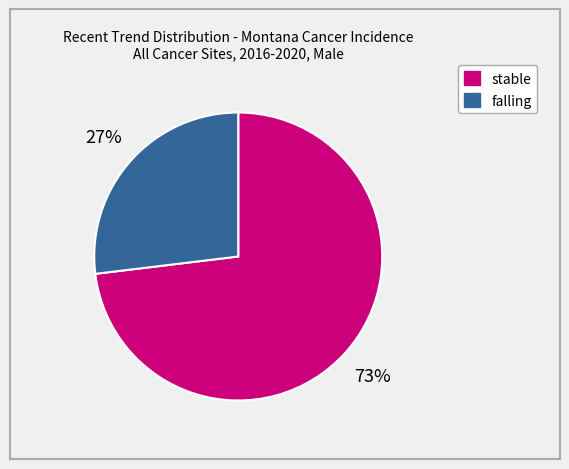

To the nearest percent, what is the difference between the largest and smallest slice percentages?

46%